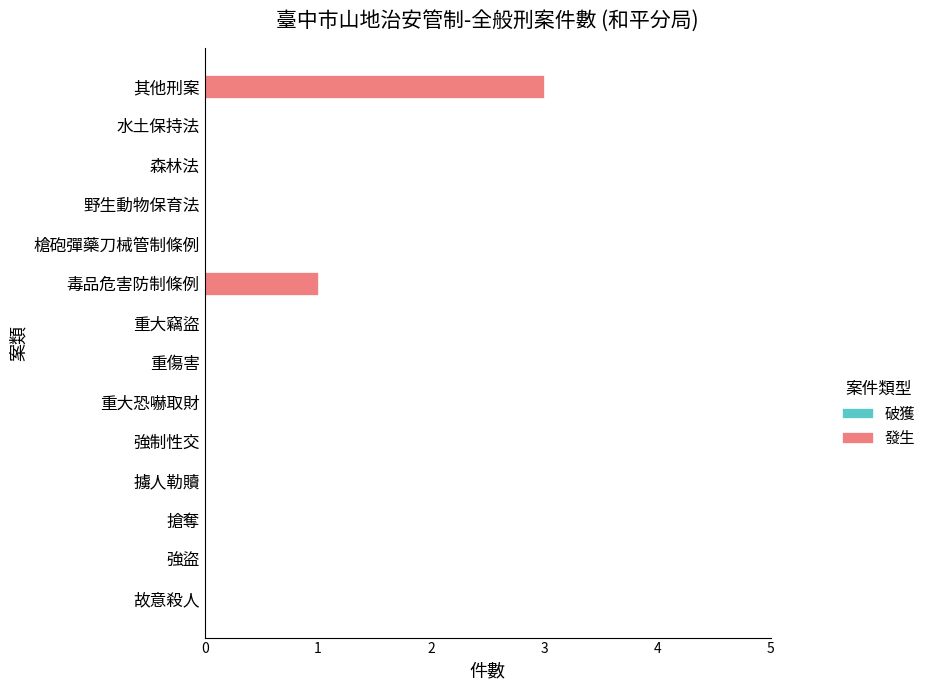

What is the change in value from 水土保持法 to 其他刑案?

+3